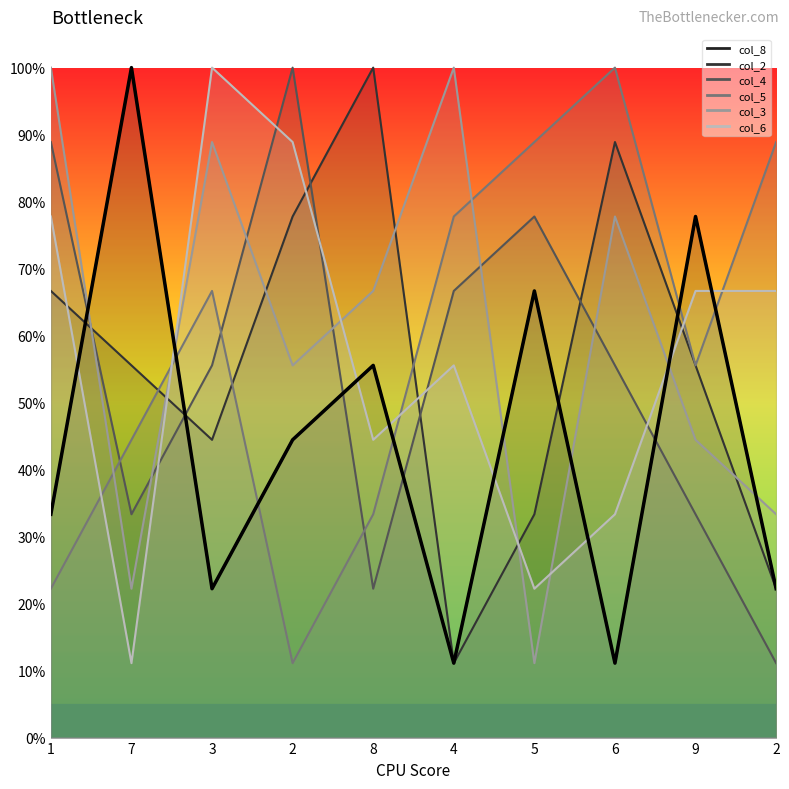

What is the difference between the values at 2 and 4?

11.1